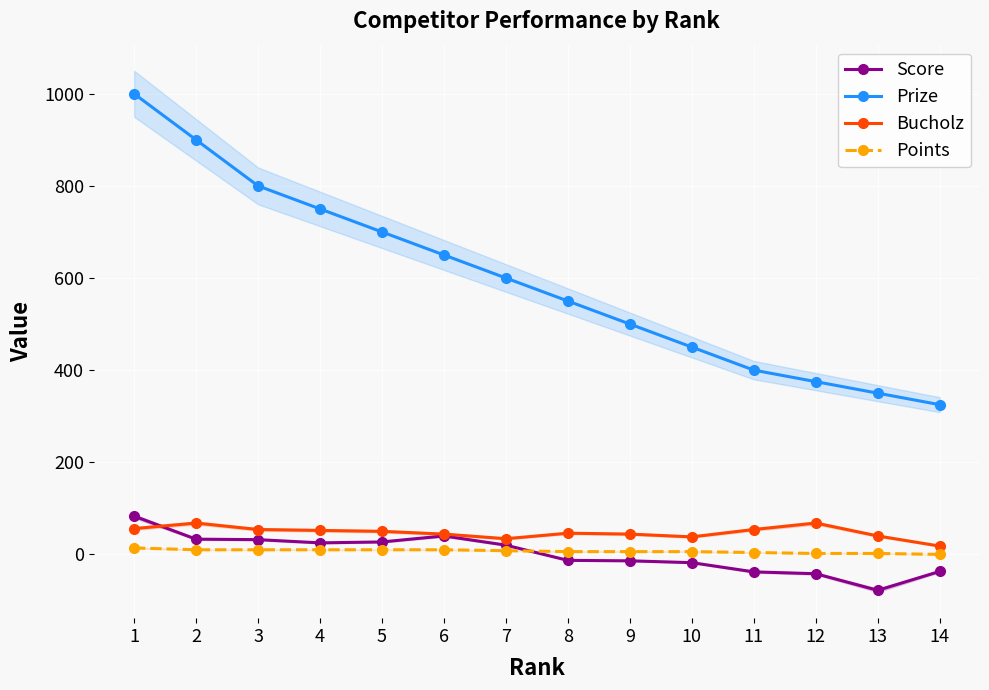

True or false: Prize has more than 1 interior local peaks.

False